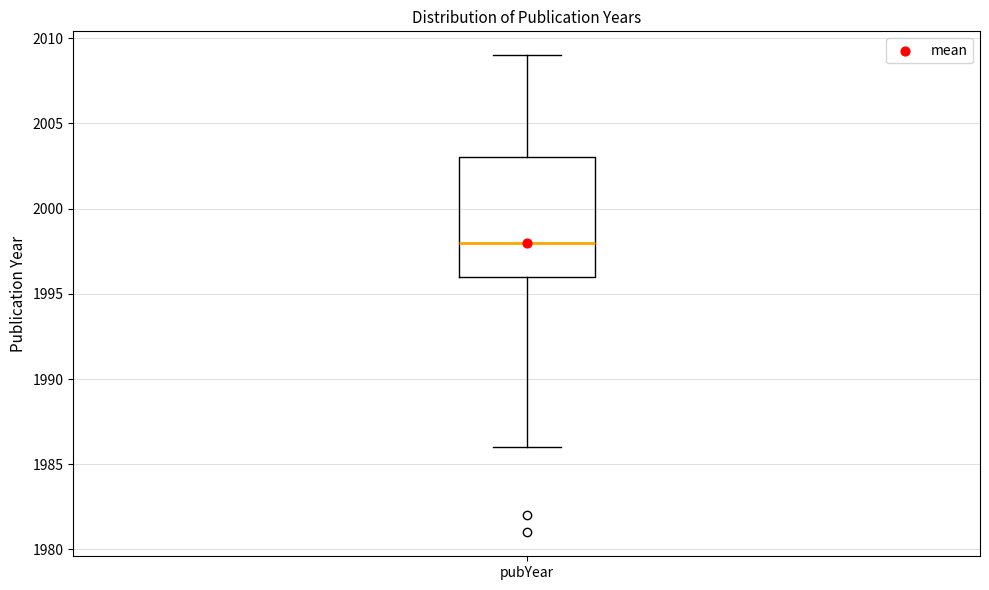

Transcribe this box plot: give where the median line is, the range the box spans, and where the two whiskers end, as read against the y-axis. The values are not printed on the chart, so give them approximately, as read against the axis.

median 1998, box 1996 to 2003, whiskers 1986 to 2009